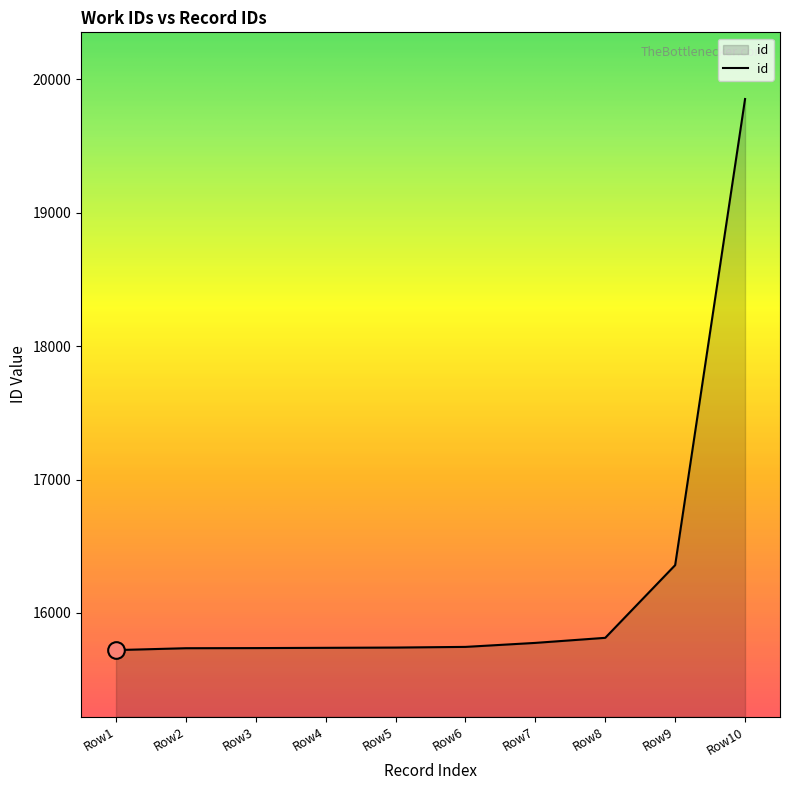

Which category has the highest value across all series?

Row10